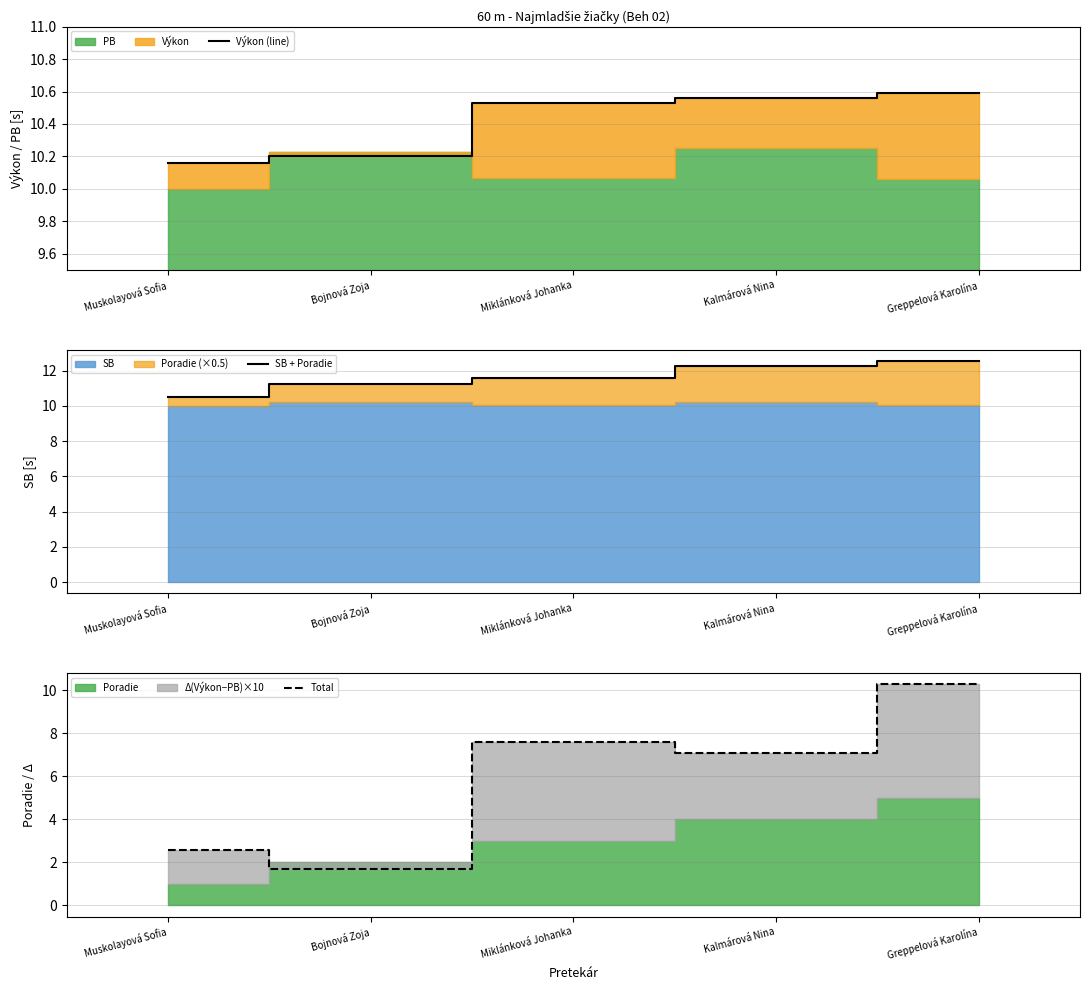

True or false: Total and SB + Poradie intersect in this chart.

False